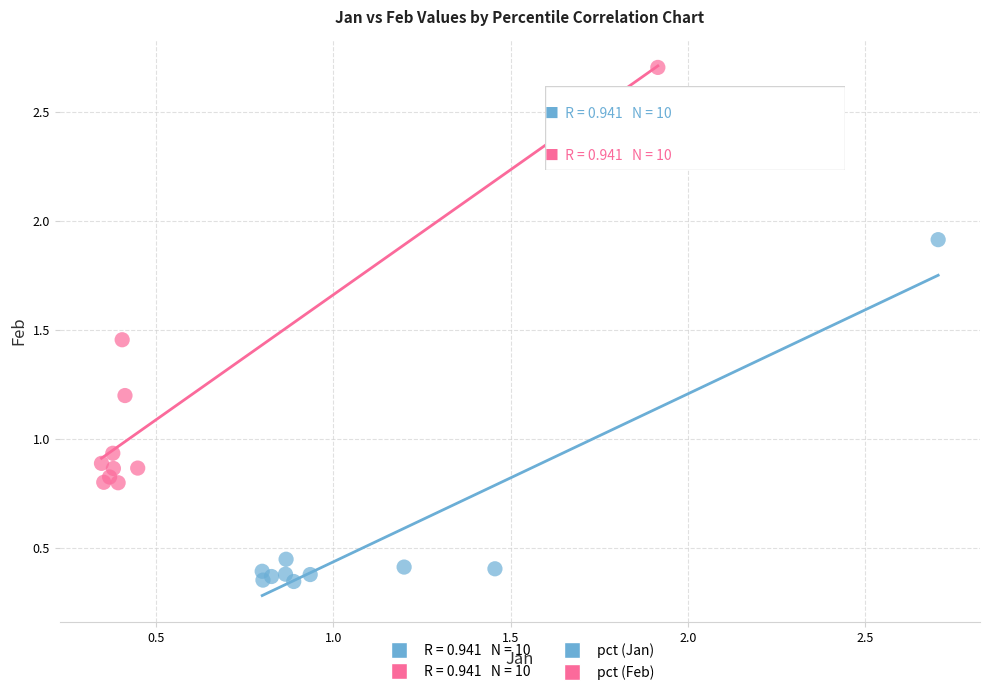

Which series contains the highest Y value?

pct (Feb)